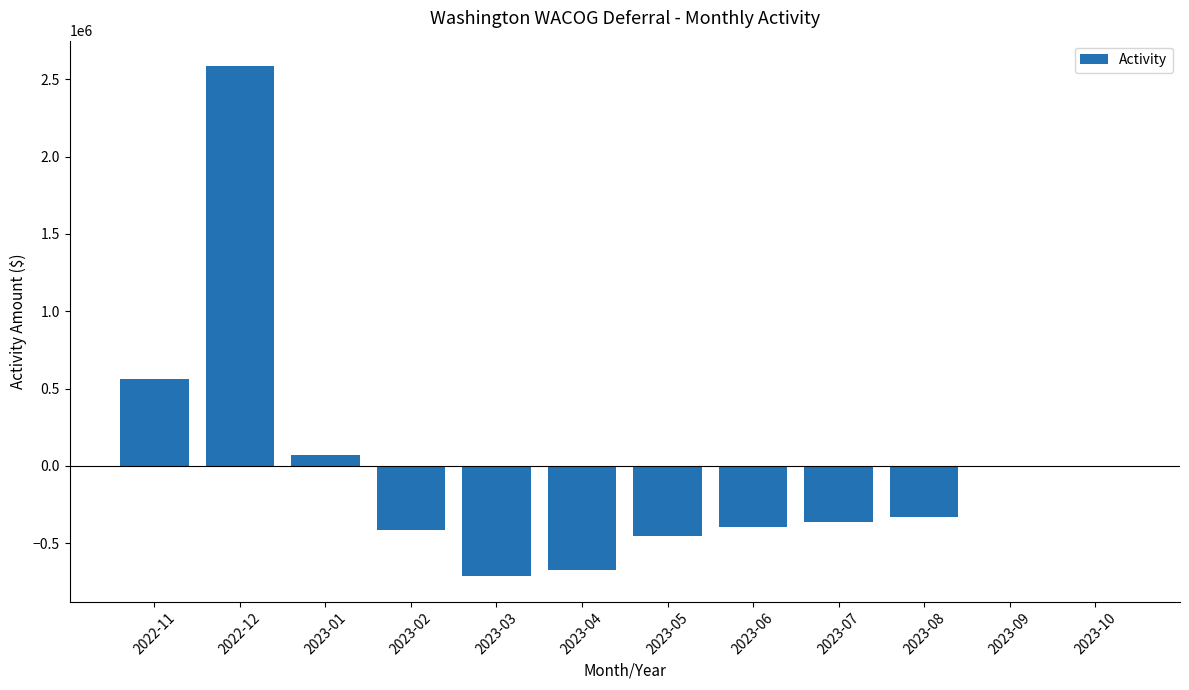

What is the change in value from 2022-11 to 2023-05?

-1018299.1